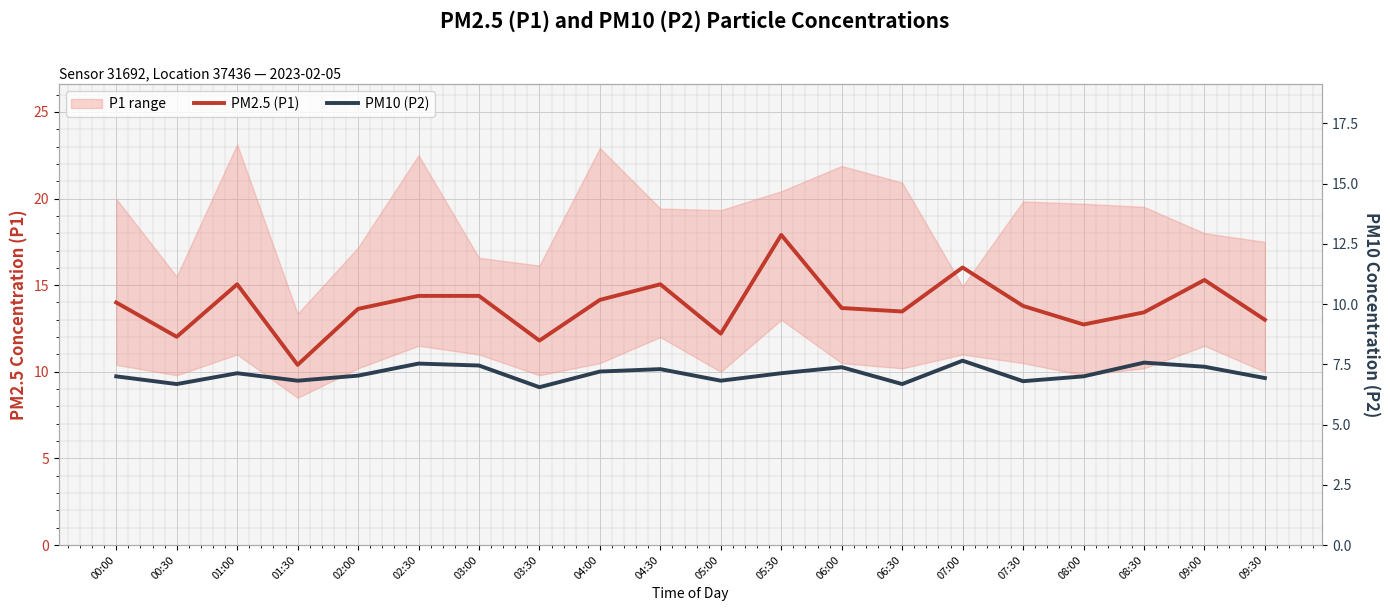

In PM2.5 (P1), how many points are lower than both neighbors (excluding endpoints)?

6